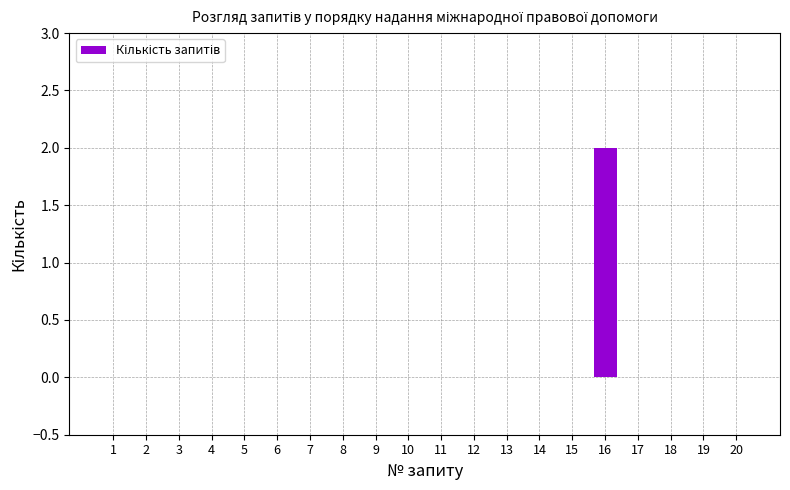

The value at 8 is 0. True or false?

True